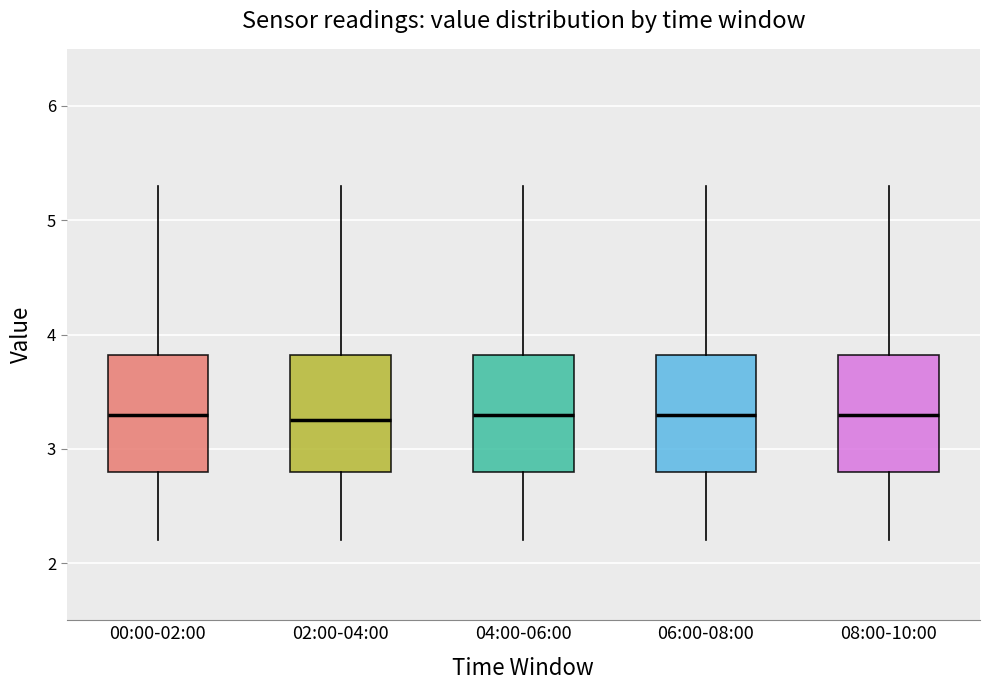

Reading left to right, transcribe this box plot: for each box, give where its median line is, the range the box spans, and where its two whiskers end, as read against the y-axis. The values are not printed on the chart, so give them approximately, as read against the axis.

00:00-02:00: median 3.3, box 2.8 to 3.8, whiskers 2.2 to 5.3
02:00-04:00: median 3.3, box 2.8 to 3.8, whiskers 2.2 to 5.3
04:00-06:00: median 3.3, box 2.8 to 3.8, whiskers 2.2 to 5.3
06:00-08:00: median 3.3, box 2.8 to 3.8, whiskers 2.2 to 5.3
08:00-10:00: median 3.3, box 2.8 to 3.8, whiskers 2.2 to 5.3